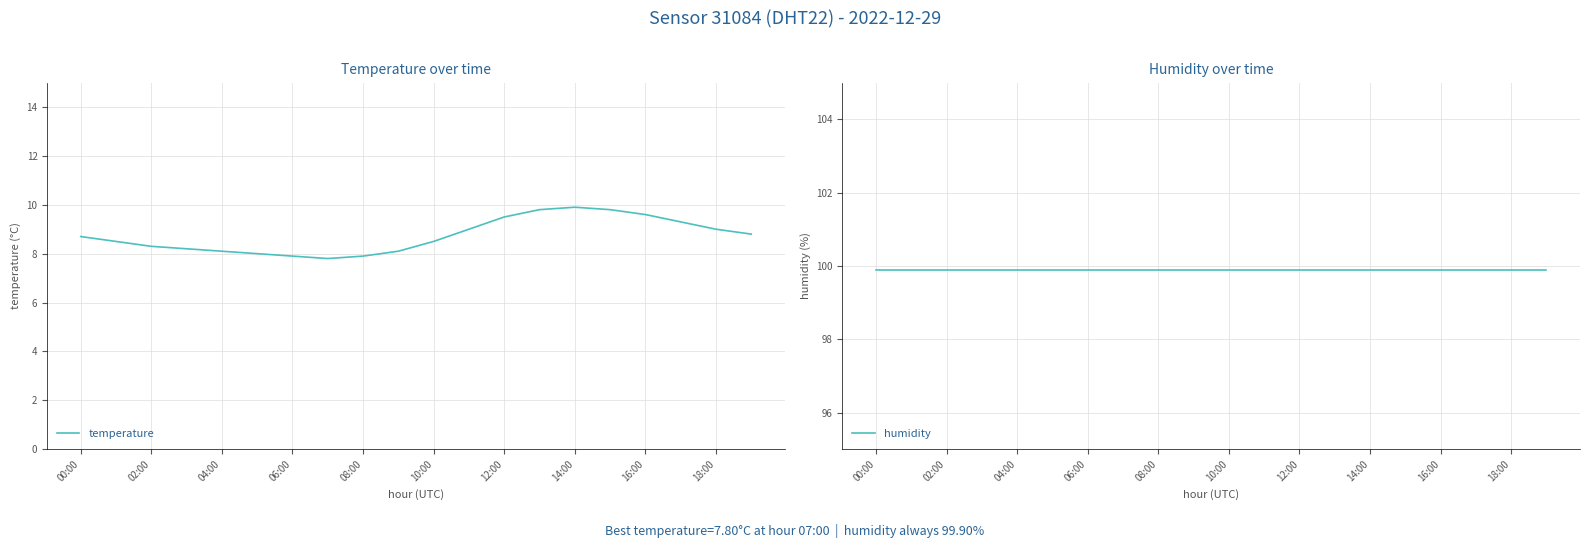

Is it true that temperature equals 4.5 at 18:00?

False